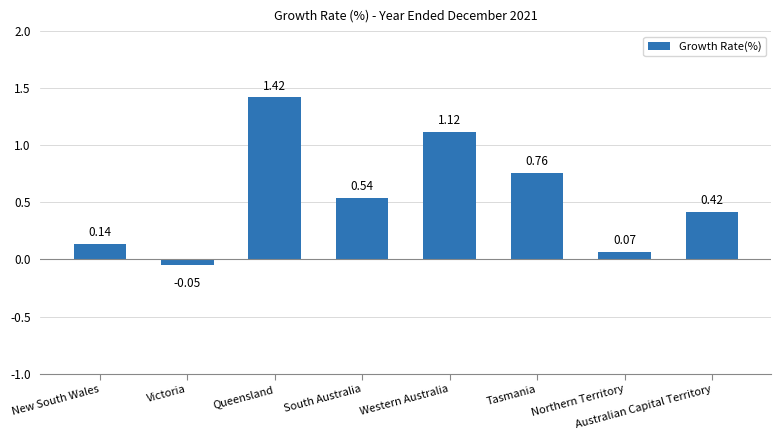

Rank the categories by value from highest to lowest.

Queensland, Western Australia, Tasmania, South Australia, Australian Capital Territory, New South Wales, Northern Territory, Victoria